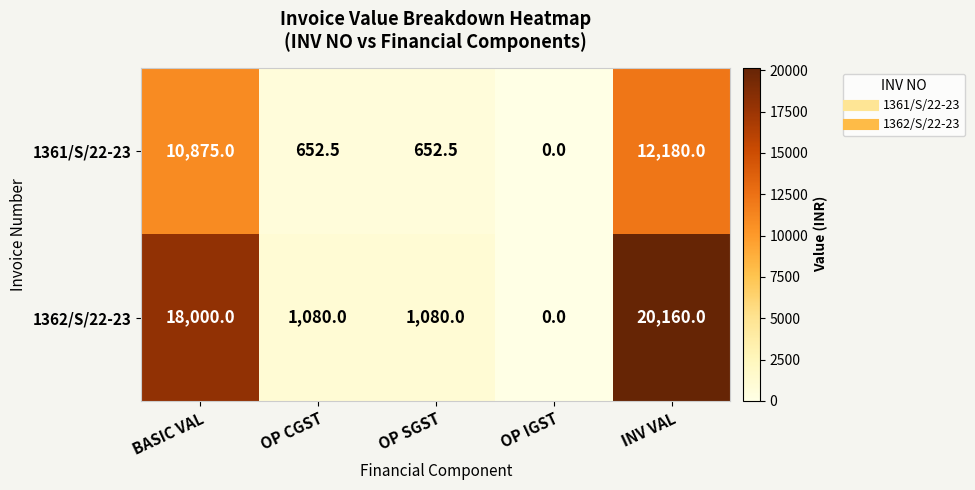

What is the sum of the 1361/S/22-23 values at OP CGST and BASIC VAL?

11527.5